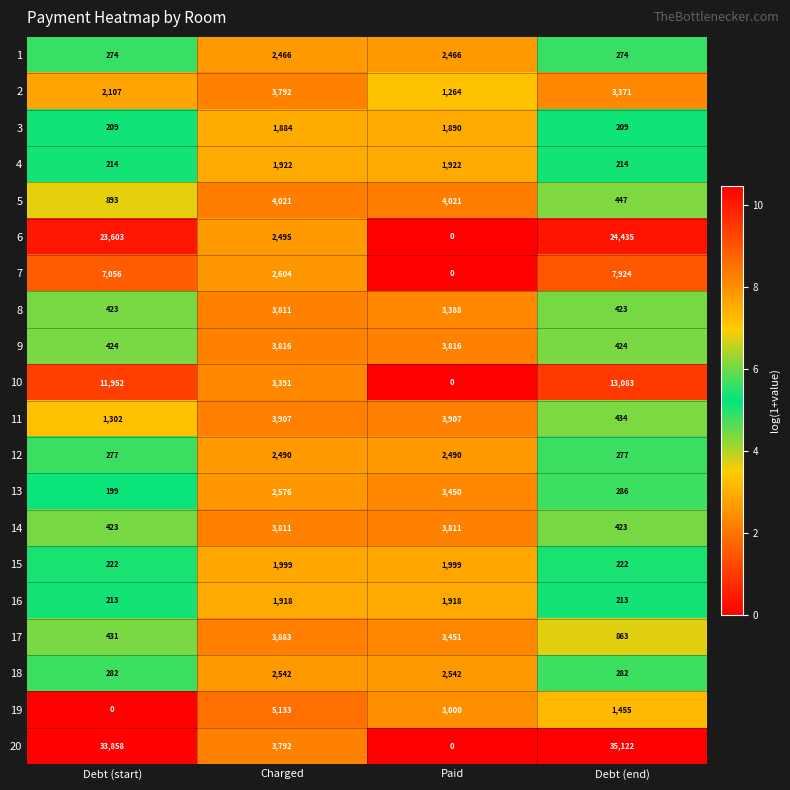

Between Debt (start) and Debt (end), which series saw the biggest shift?

19